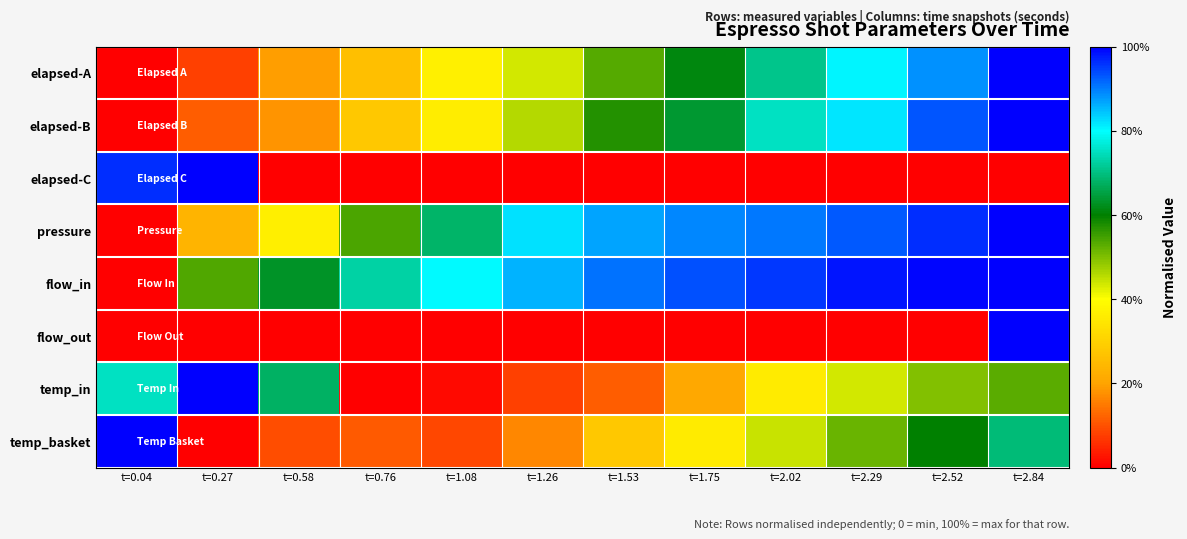

Reading left to right, extract all data points from this chart.

elapsed-A: t=0.04=0.0	t=0.27=0.1	t=0.58=0.2	t=0.76=0.3	t=1.08=0.4	t=1.26=0.4	t=1.53=0.5	t=1.75=0.6	t=2.02=0.7	t=2.29=0.8	t=2.52=0.9	t=2.84=1.0
elapsed-B: t=0.04=0.0	t=0.27=0.1	t=0.58=0.2	t=0.76=0.3	t=1.08=0.4	t=1.26=0.5	t=1.53=0.6	t=1.75=0.6	t=2.02=0.8	t=2.29=0.8	t=2.52=0.9	t=2.84=1.0
elapsed-C: t=0.04=1.0	t=0.27=1.0	t=0.58=0.0	t=0.76=0.0	t=1.08=0.0	t=1.26=0.0	t=1.53=0.0	t=1.75=0.0	t=2.02=0.0	t=2.29=0.0	t=2.52=0.0	t=2.84=0.0
pressure: t=0.04=0.0	t=0.27=0.2	t=0.58=0.4	t=0.76=0.5	t=1.08=0.7	t=1.26=0.8	t=1.53=0.9	t=1.75=0.9	t=2.02=0.9	t=2.29=0.9	t=2.52=1.0	t=2.84=1.0
flow_in: t=0.04=0.0	t=0.27=0.5	t=0.58=0.6	t=0.76=0.7	t=1.08=0.8	t=1.26=0.9	t=1.53=0.9	t=1.75=0.9	t=2.02=1.0	t=2.29=1.0	t=2.52=1.0	t=2.84=1.0
flow_out: t=0.04=0.0	t=0.27=0.0	t=0.58=0.0	t=0.76=0.0	t=1.08=0.0	t=1.26=0.0	t=1.53=0.0	t=1.75=0.0	t=2.02=0.0	t=2.29=0.0	t=2.52=0.0	t=2.84=1.0
temp_in: t=0.04=0.8	t=0.27=1.0	t=0.58=0.7	t=0.76=0.0	t=1.08=0.0	t=1.26=0.1	t=1.53=0.1	t=1.75=0.2	t=2.02=0.4	t=2.29=0.4	t=2.52=0.5	t=2.84=0.5
temp_basket: t=0.04=1.0	t=0.27=0.0	t=0.58=0.1	t=0.76=0.1	t=1.08=0.1	t=1.26=0.2	t=1.53=0.3	t=1.75=0.4	t=2.02=0.4	t=2.29=0.5	t=2.52=0.6	t=2.84=0.7